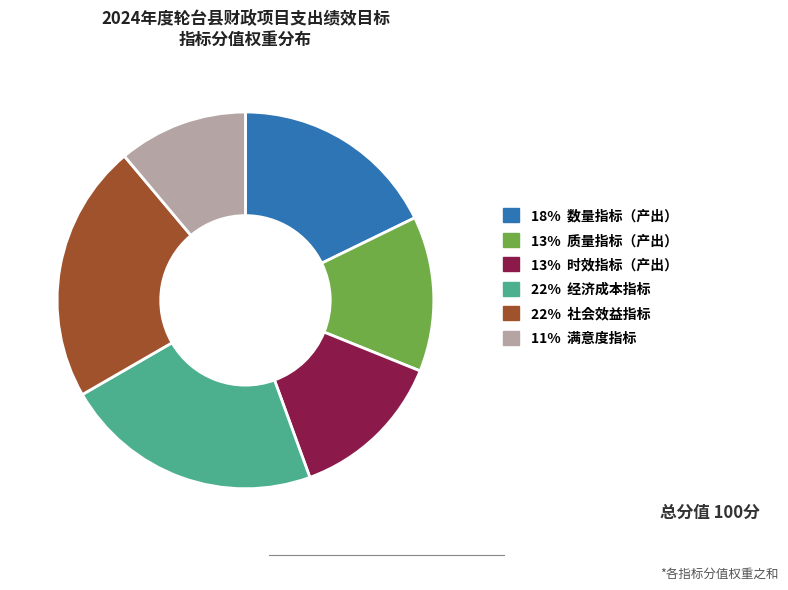

Does any single category account for the majority?

No